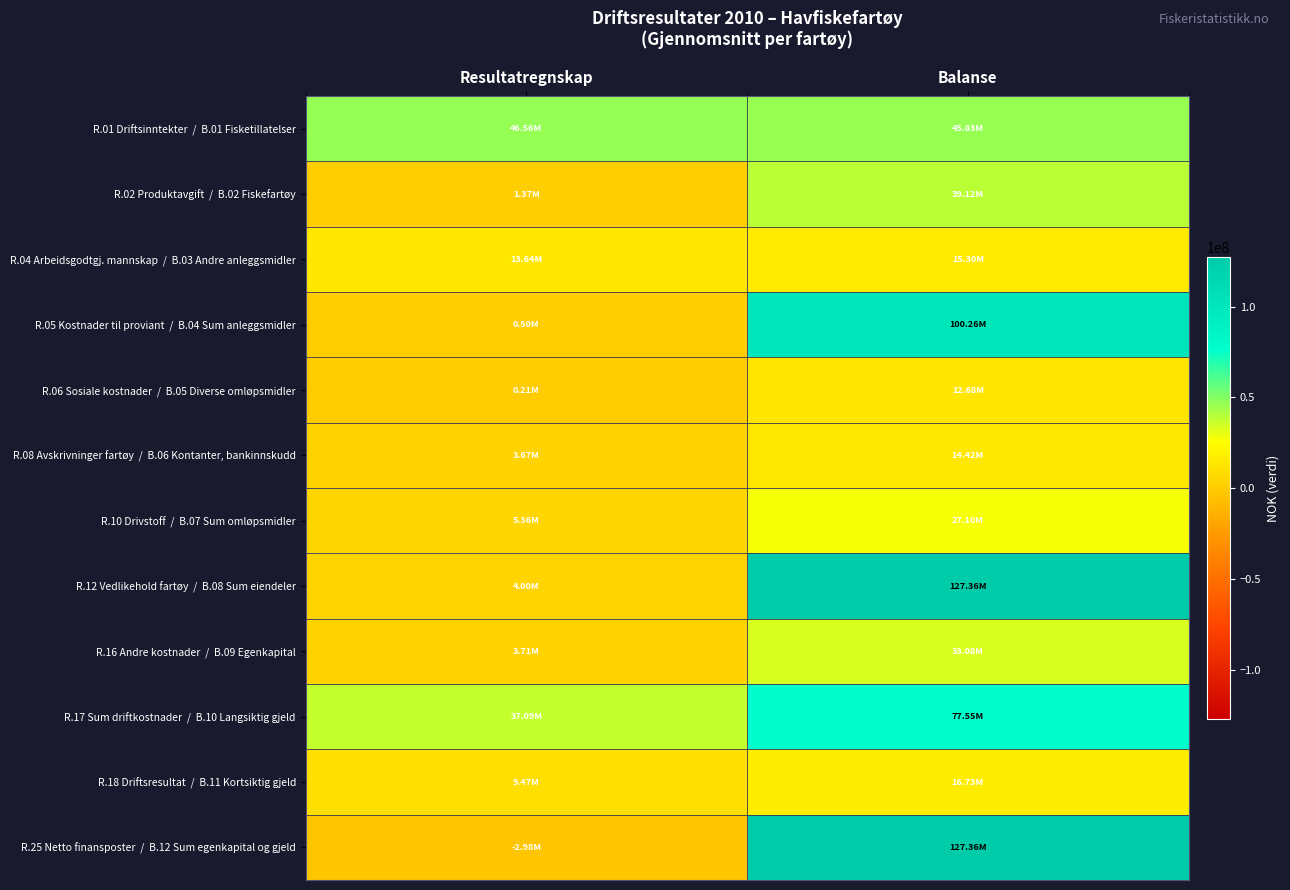

What is the minimum value shown in the chart?

-2979598.8